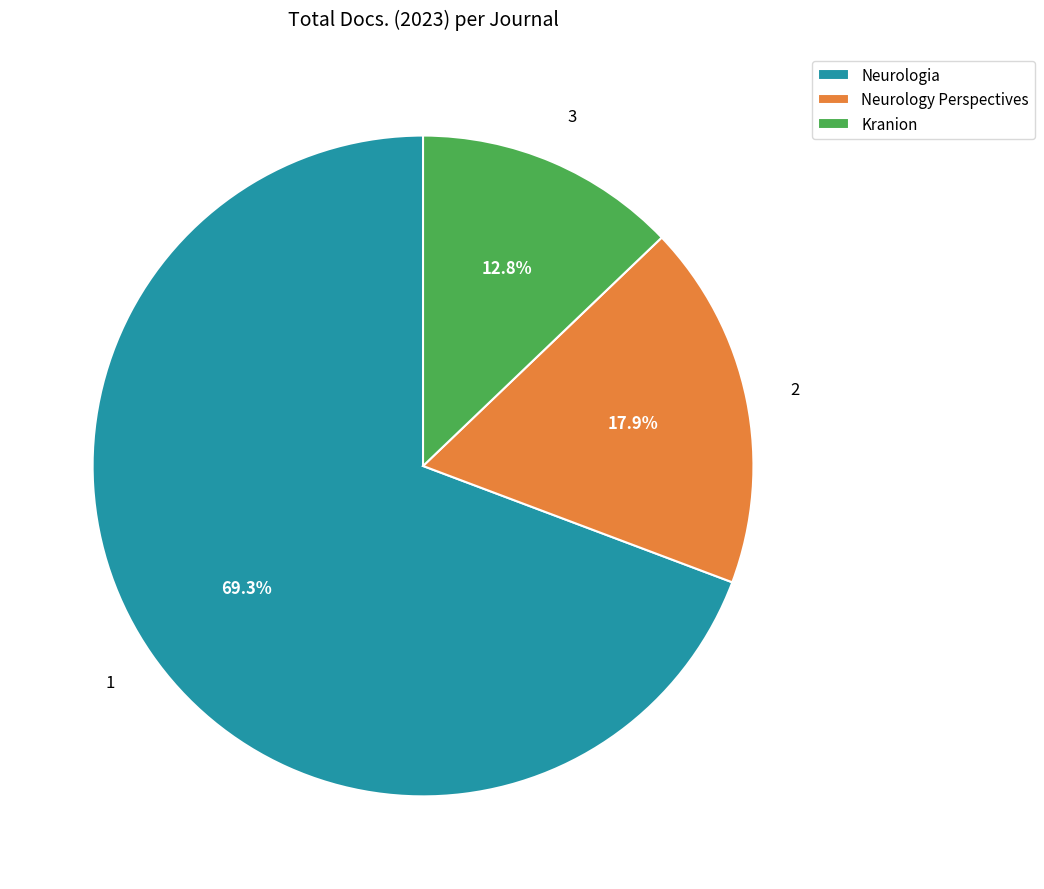

To the nearest percent, what portion does Kranion represent?

13%